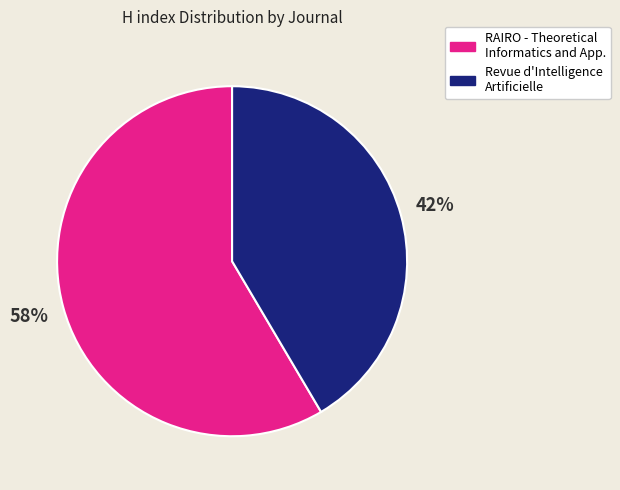

To the nearest percent, what is the average slice percentage?

50%